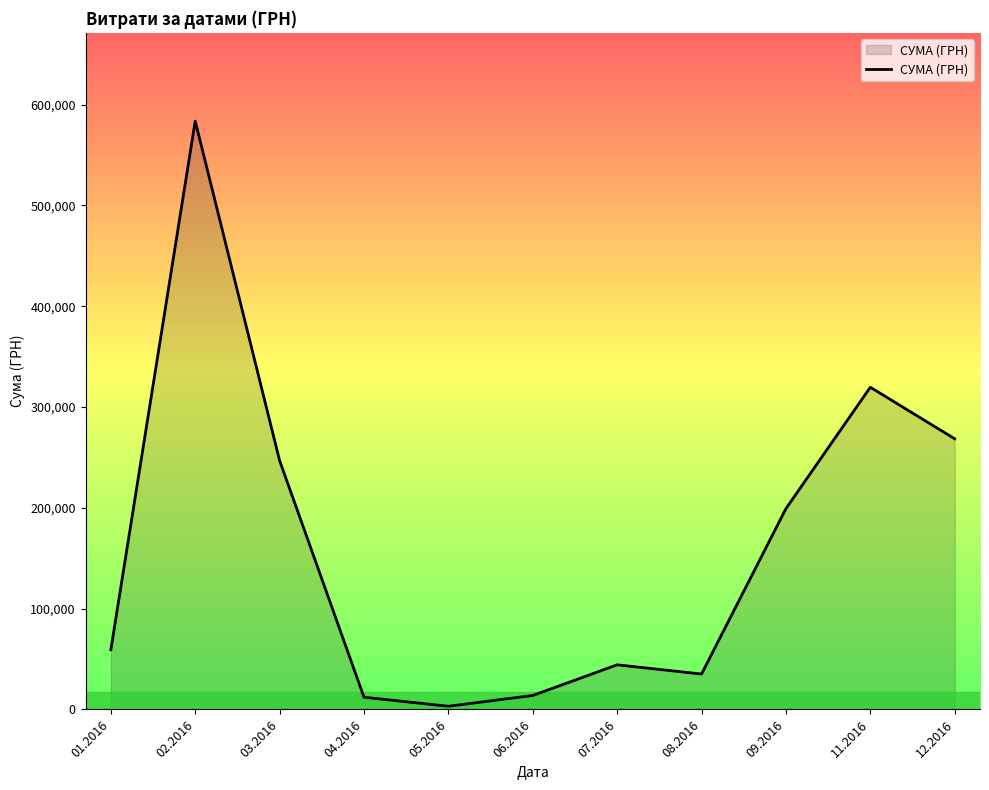

The value at 09.2016 is 199145.2. True or false?

True